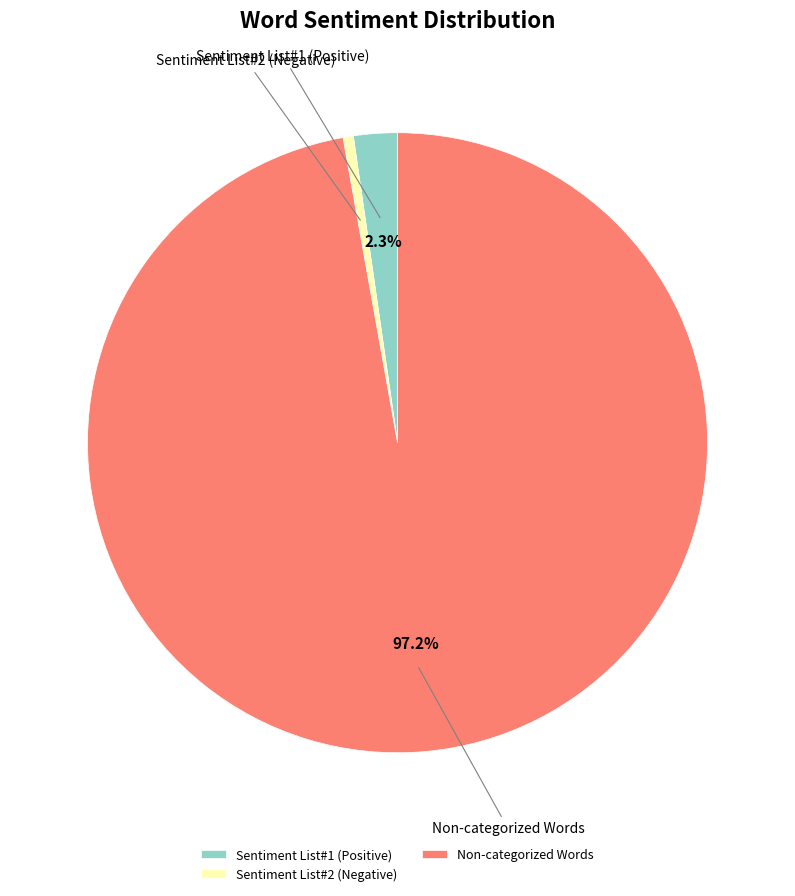

To the nearest percent, what is the average slice percentage?

33%